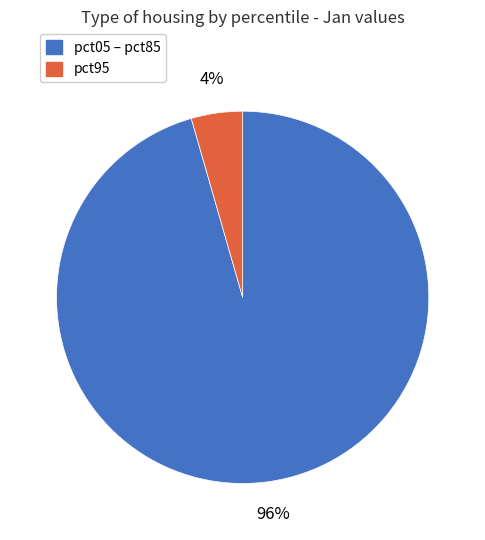

Is there any slice that represents more than half of the pie?

Yes